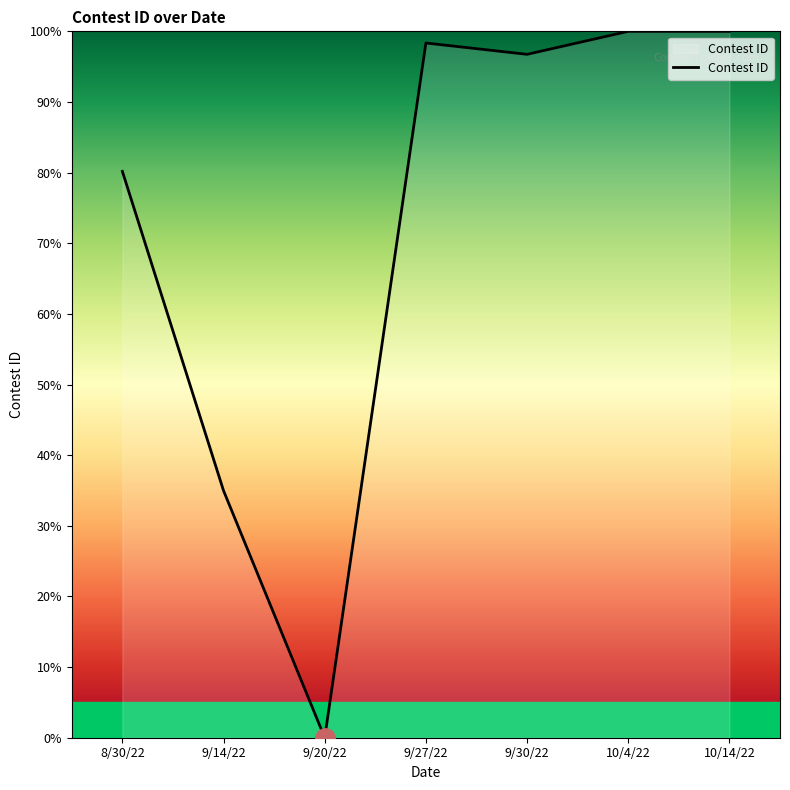

True or false: there are more than 2 points higher than both neighbors.

False